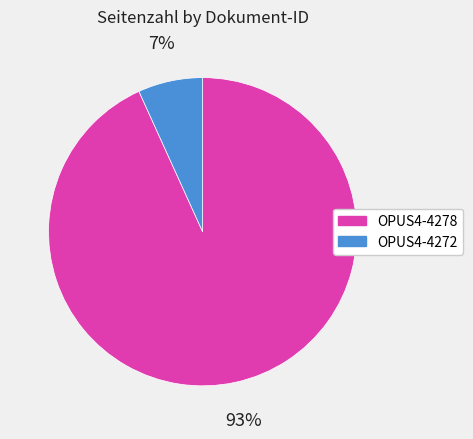

True or false: OPUS4-4278 accounts for 93% of the total.

True